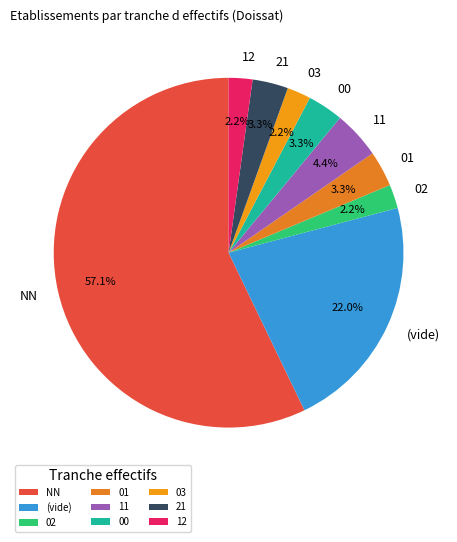

What is the largest slice in the pie chart?

NN